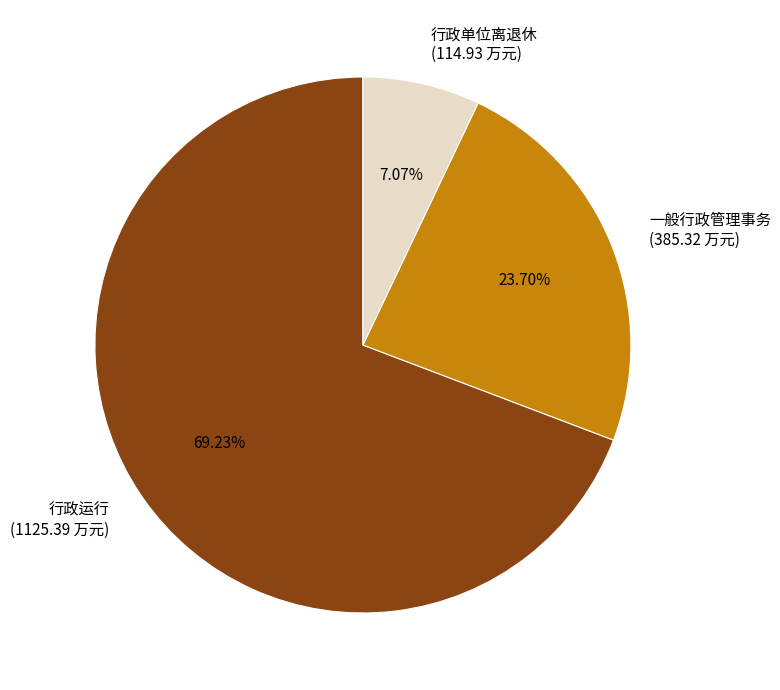

Between 行政单位离退休 (114.93 万元) and 行政运行 (1125.39 万元), which is larger?

行政运行 (1125.39 万元)